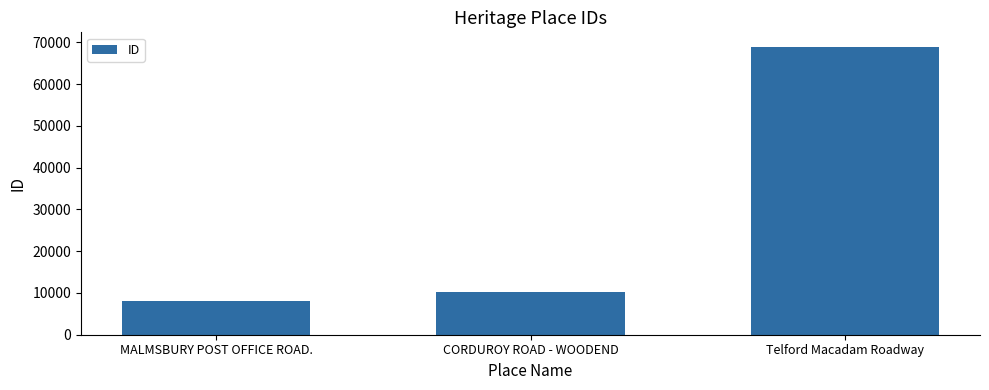

The chart shows a value of 10116 at CORDUROY ROAD - WOODEND. True or false?

True